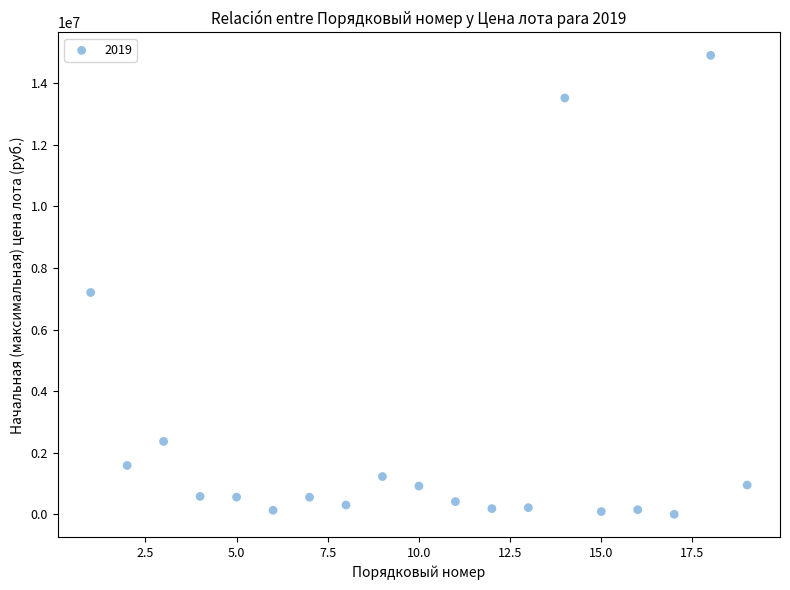

What is the range of Y values (max minus min)?

14898962.3